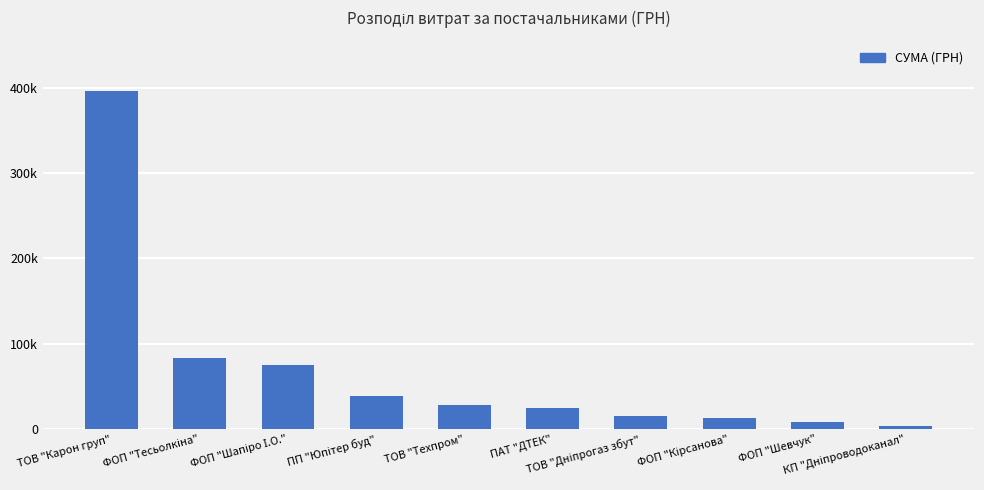

What is the average value?

68472.5